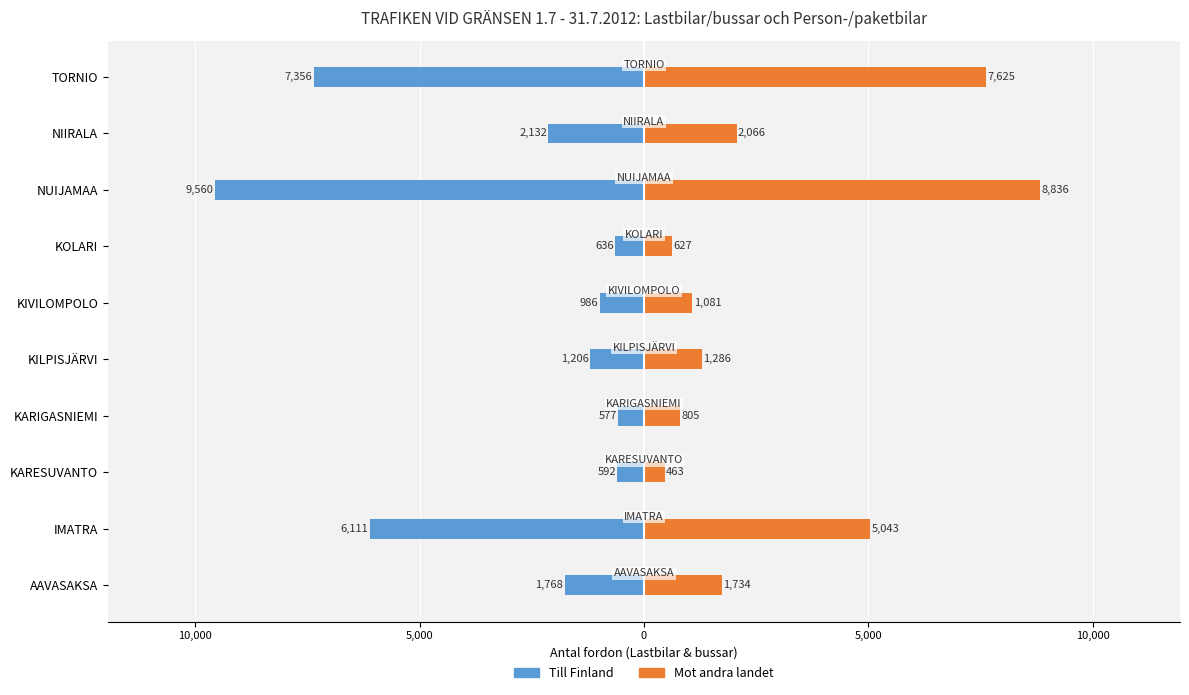

What is the difference between the highest and lowest values at KARIGASNIEMI?

1382